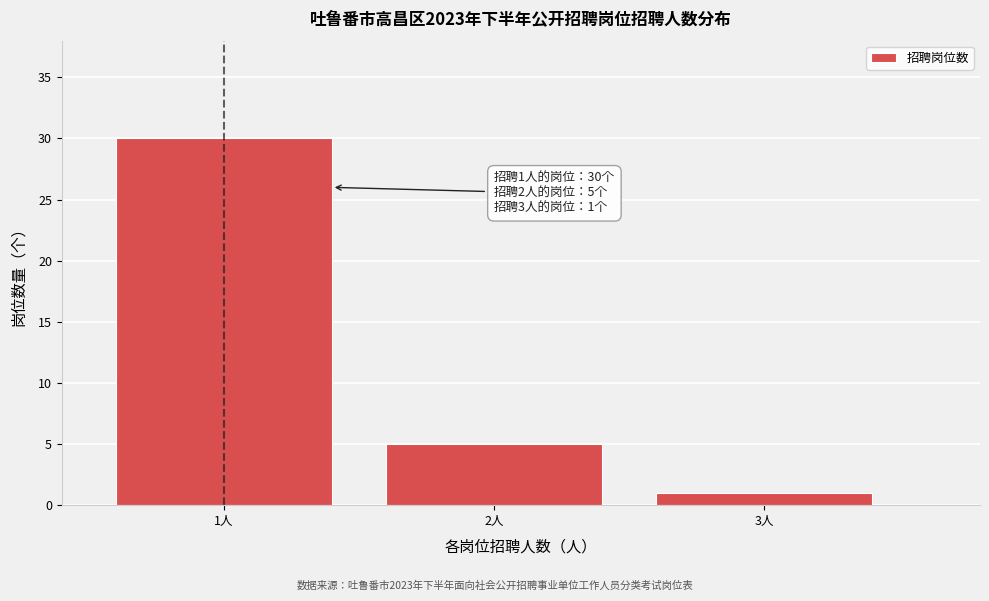

Reading left to right, what are all the values shown in this chart?

30	5	1